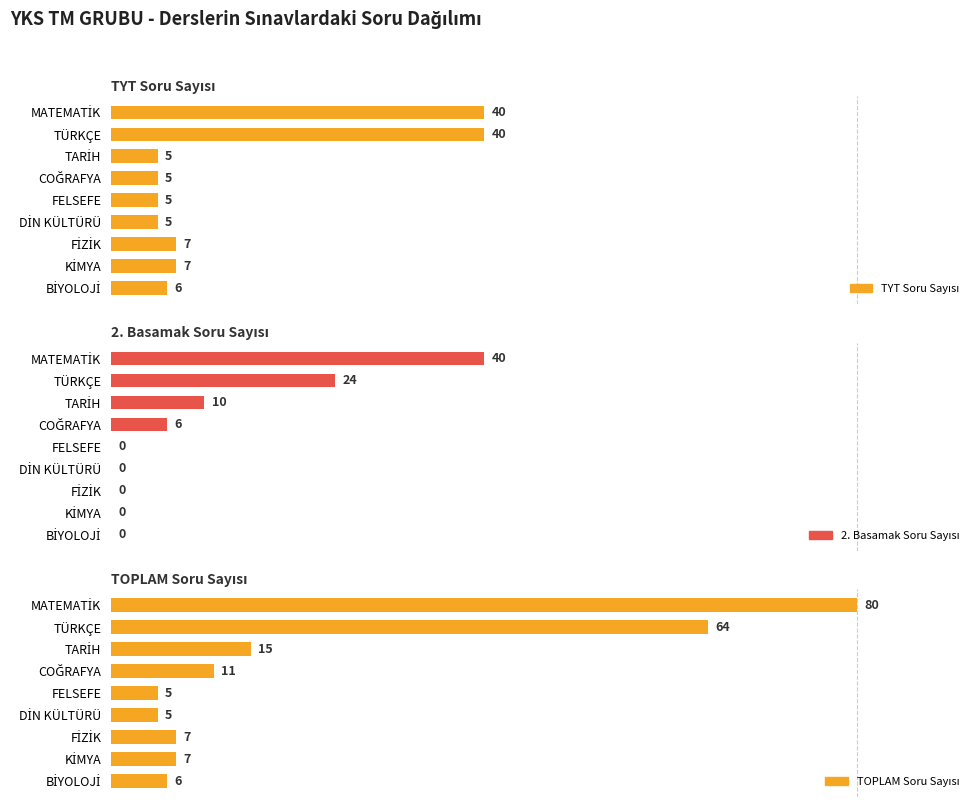

At how many categories does at least one series exceed 4?

9